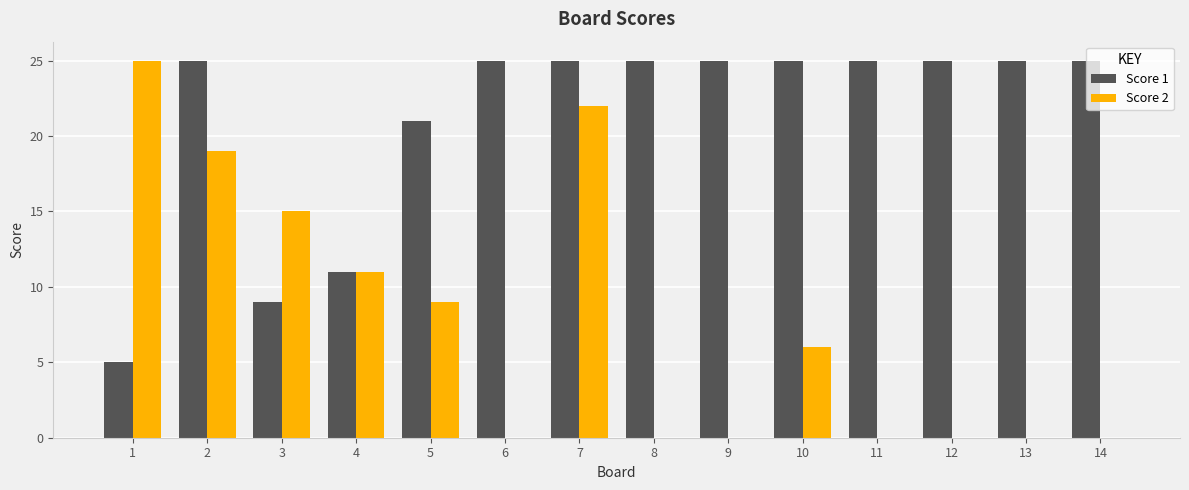

At which label does Score 2 first exceed 6?

1